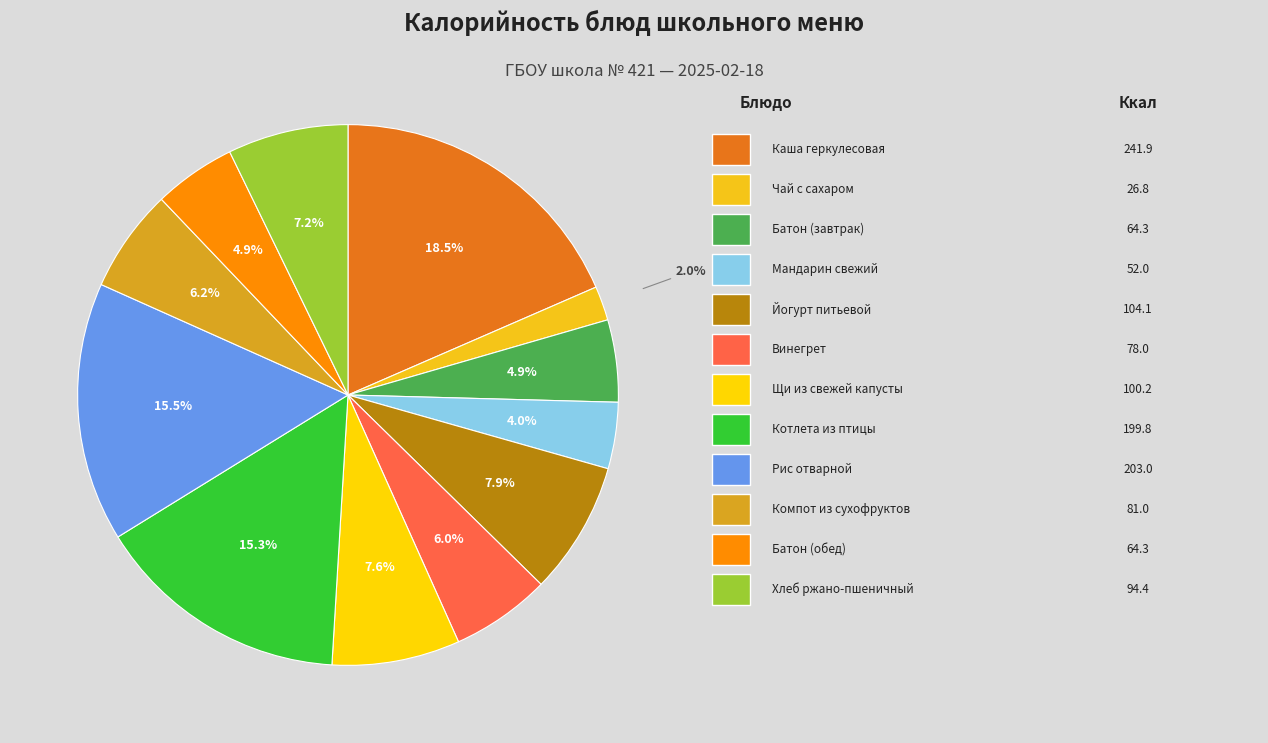

How many segments does this pie chart have?

12